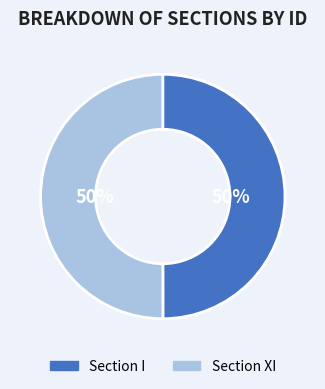

Combined, do Section I and Section XI account for over 50%?

Yes